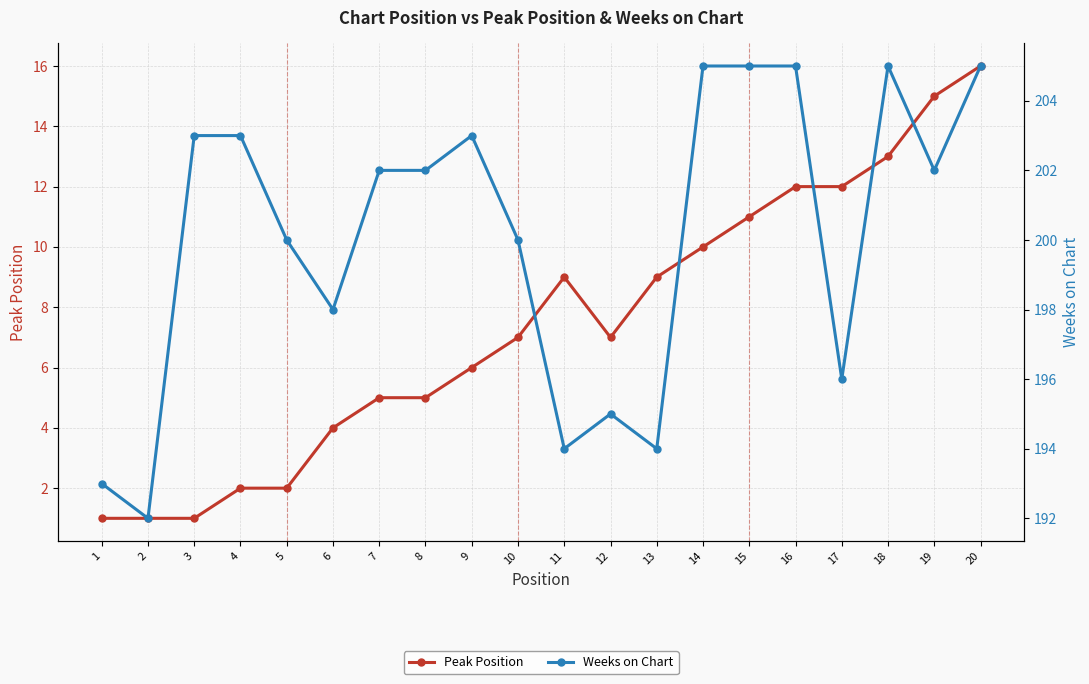

What is the value of the Weeks on Chart point at the 6th from the left?

198